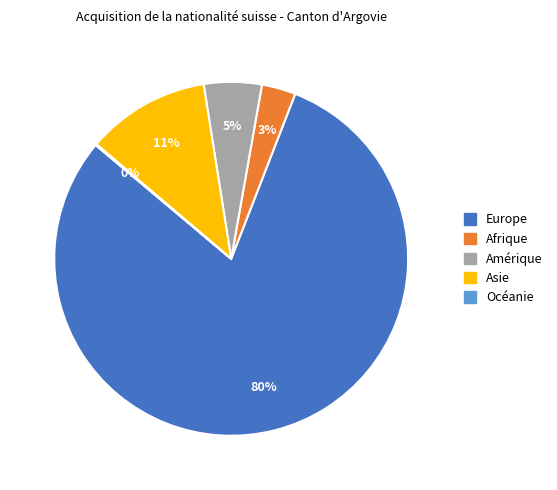

To the nearest percent, what percentage of the pie is Asie?

11%